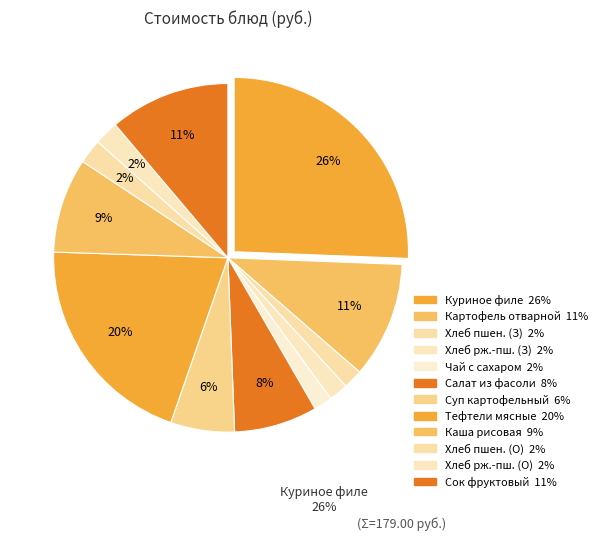

How many slices are in this pie chart?

12